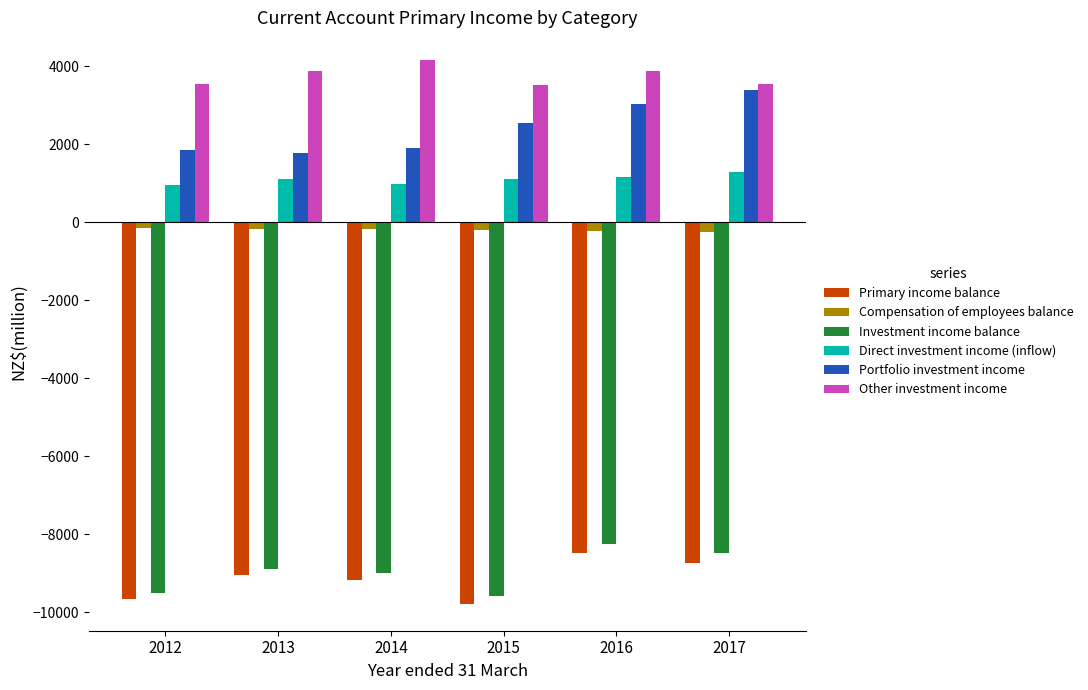

How many bars are there in each group?

6